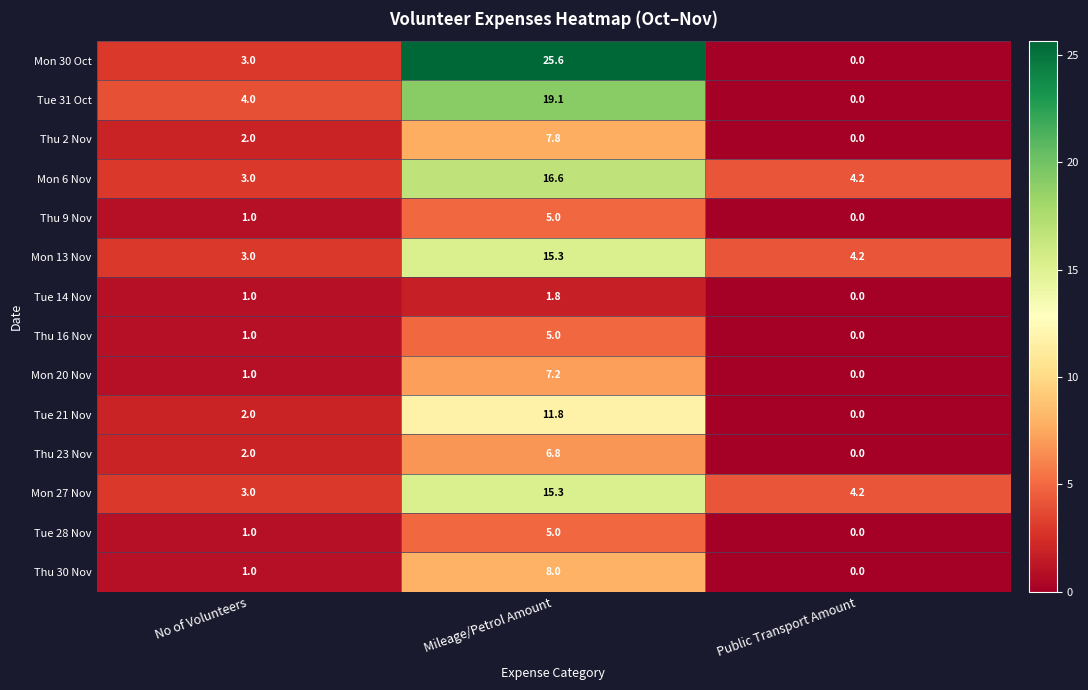

What is the sum of all Thu 9 Nov values?

6.0